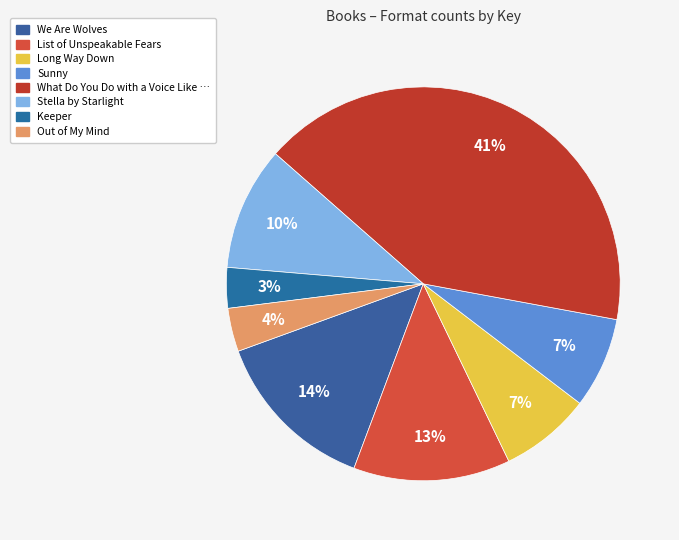

Count the number of slices in the pie.

8